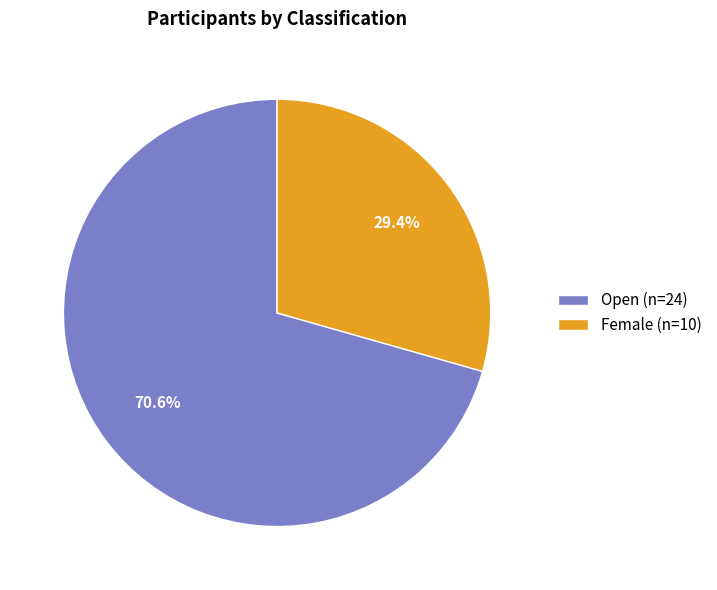

Which has a higher value, Female or Open?

Open